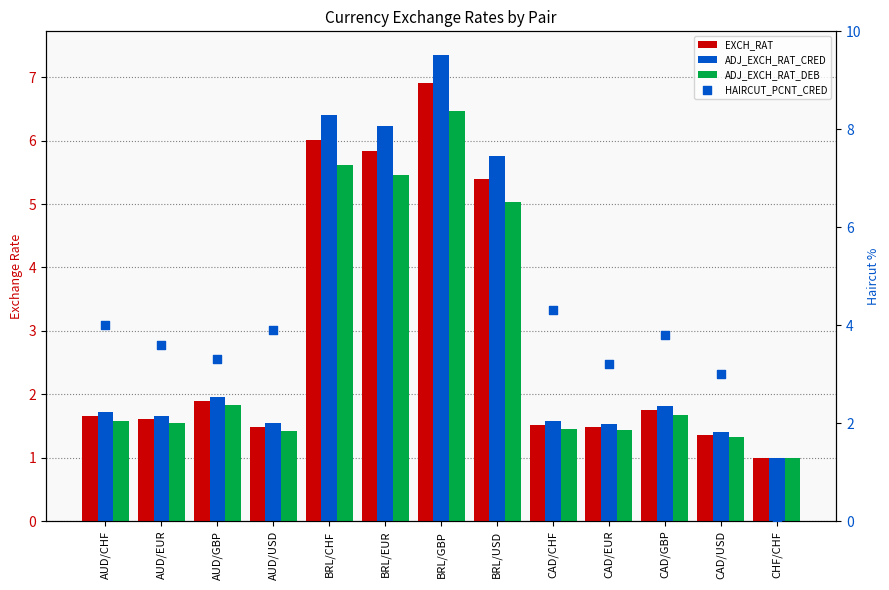

At which category is the sum across all series the highest?

BRL/GBP